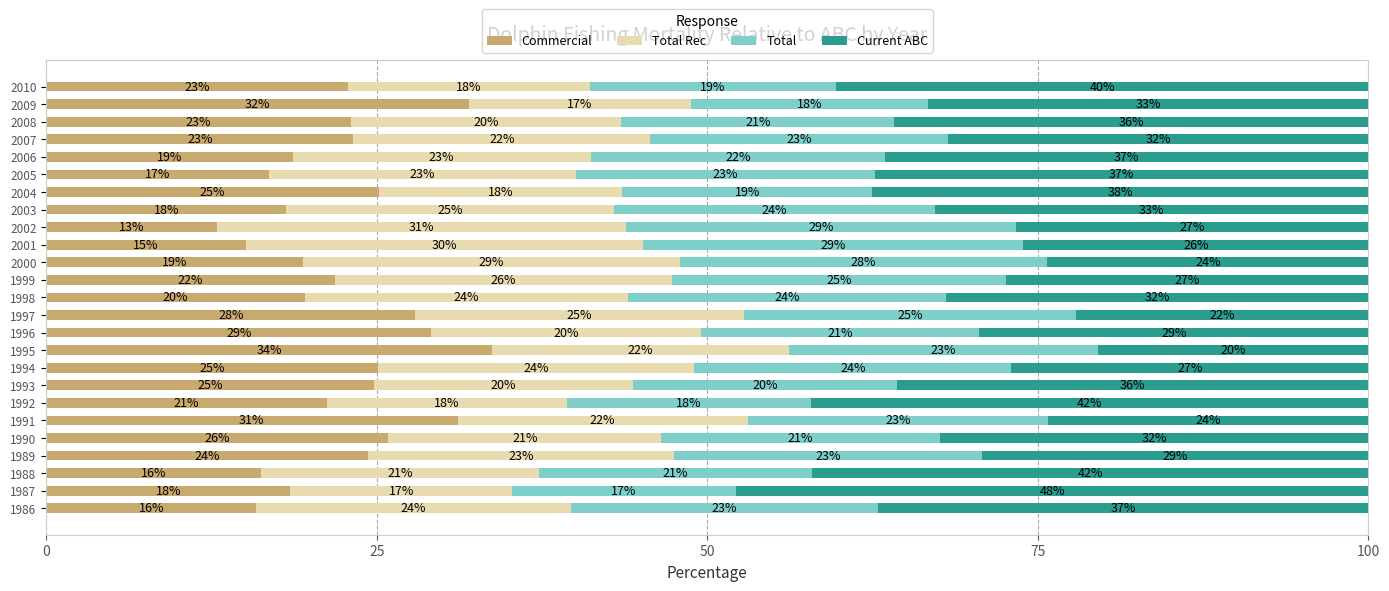

What is the maximum value for Commercial?

33.7